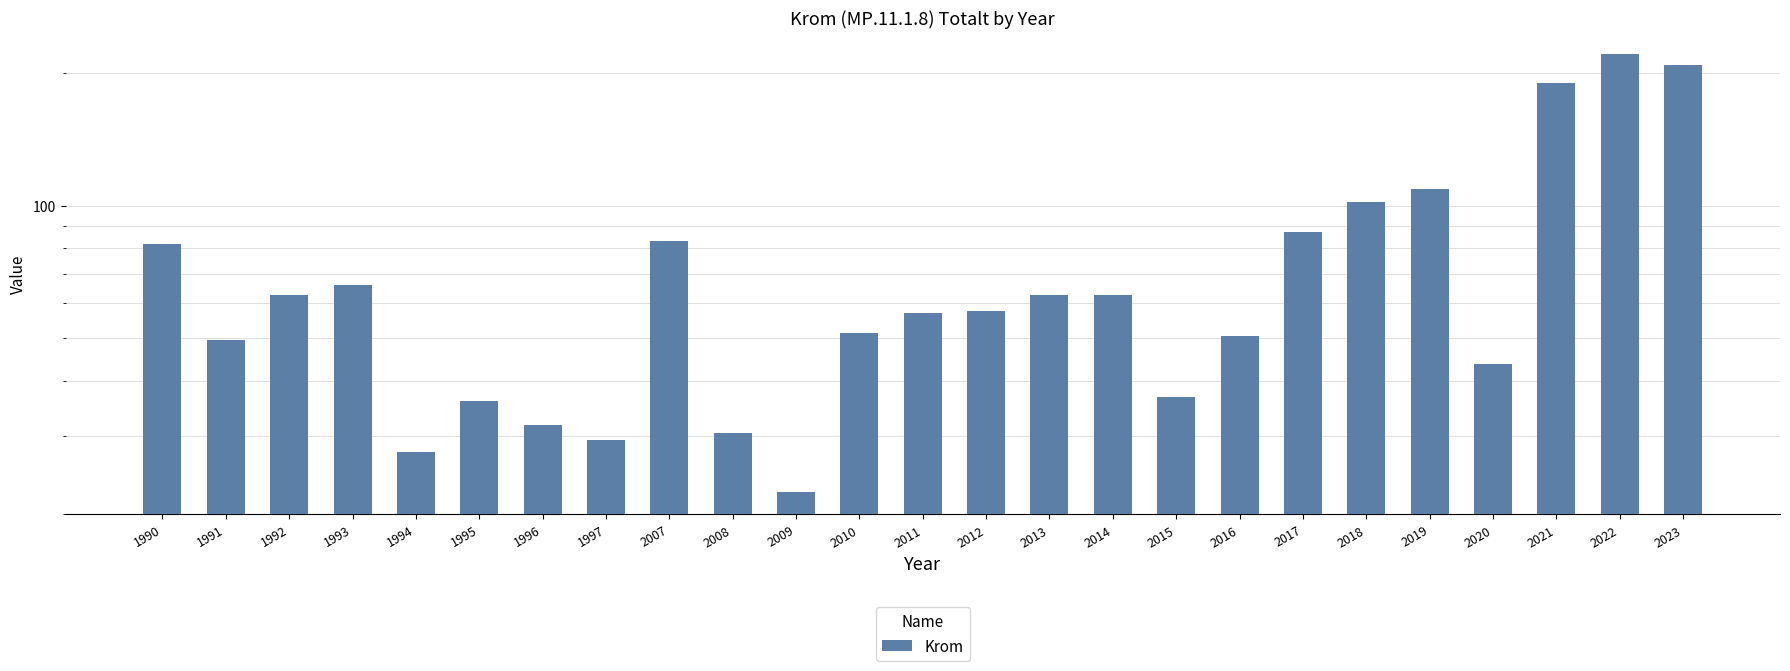

Rank the categories by value from lowest to highest.

2009, 1994, 1997, 2008, 1996, 1995, 2015, 2020, 1991, 2016, 2010, 2011, 2012, 2014, 1992, 2013, 1993, 1990, 2007, 2017, 2018, 2019, 2021, 2023, 2022